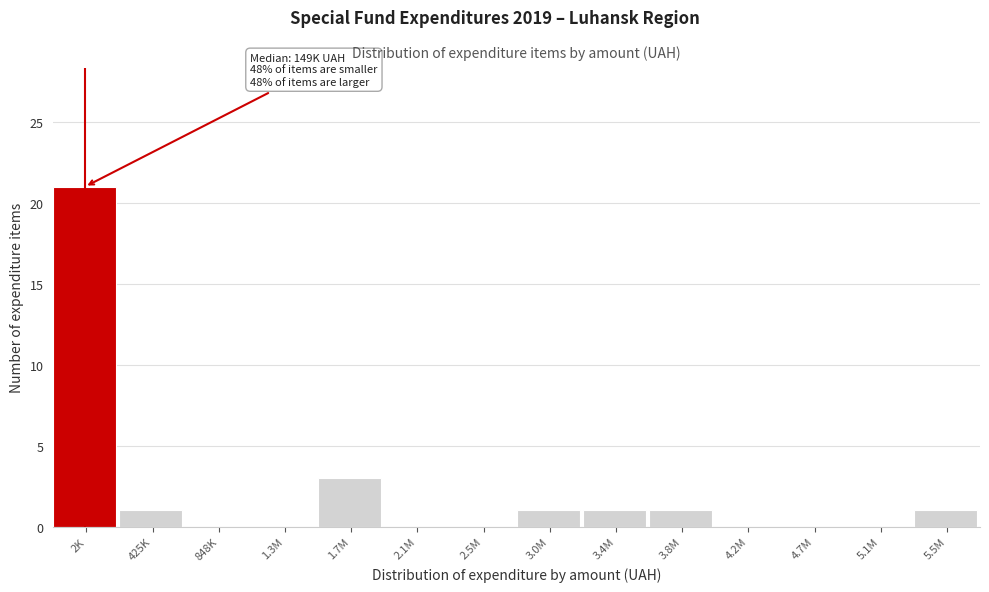

Reading left to right, what are all the values shown in this chart?

2K=21	425K=1	848K=0	1.3M=0	1.7M=3	2.1M=0	2.5M=0	3.0M=1	3.4M=1	3.8M=1	4.2M=0	4.7M=0	5.1M=0	5.5M=1